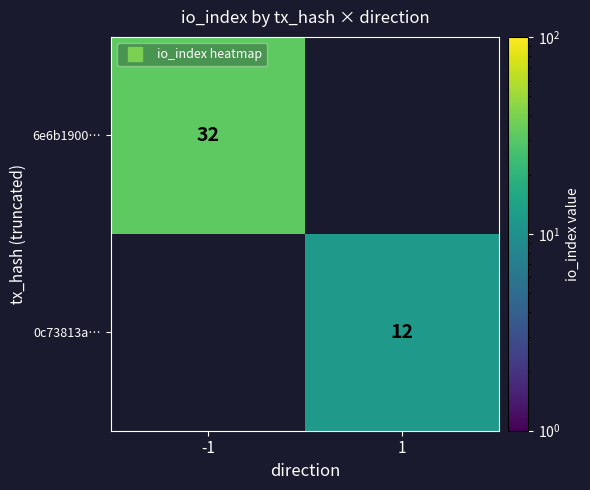

At which label is 6e6b1900… closest to 16?

-1